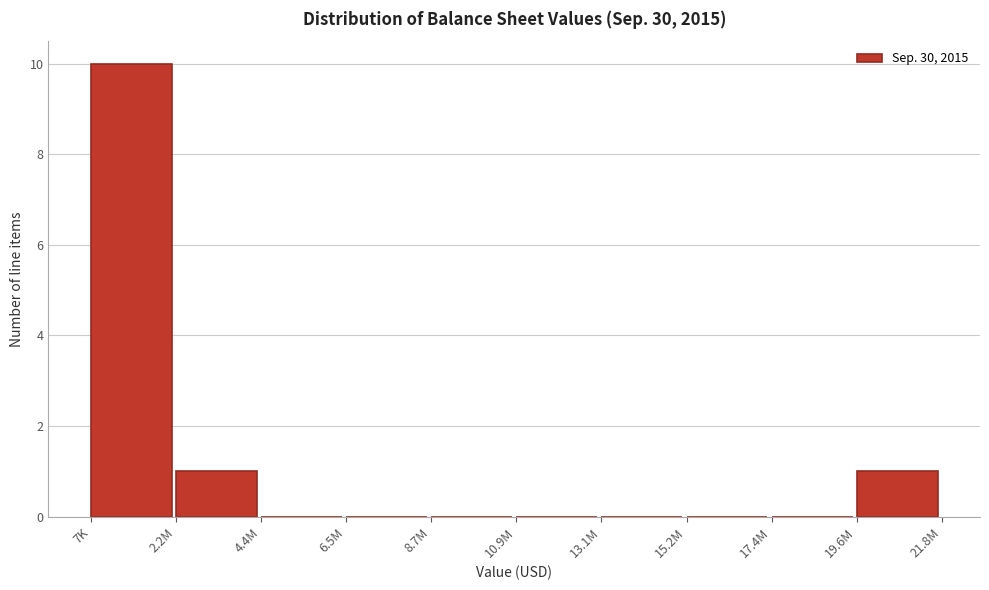

Reading left to right, transcribe all the data shown in this chart.

7K=10	2.2M=1	4.4M=0	6.5M=0	8.7M=0	10.9M=0	13.1M=0	15.2M=0	17.4M=0	19.6M=1